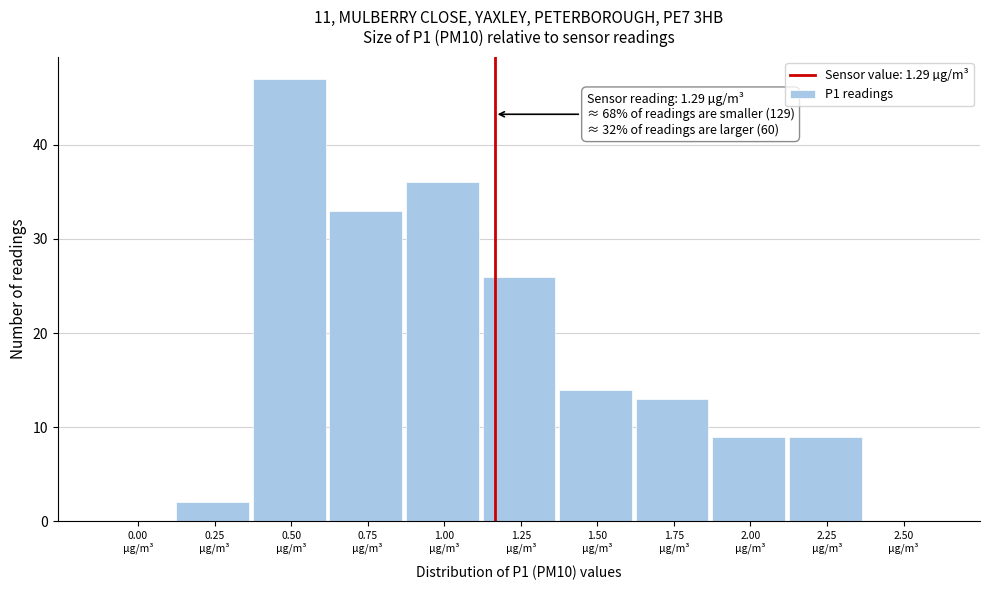

What is the maximum value shown in the chart?

47